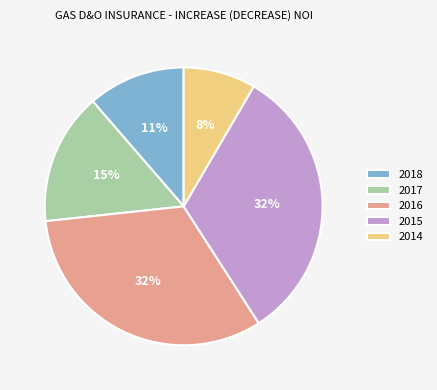

Which slice is the smallest?

2014